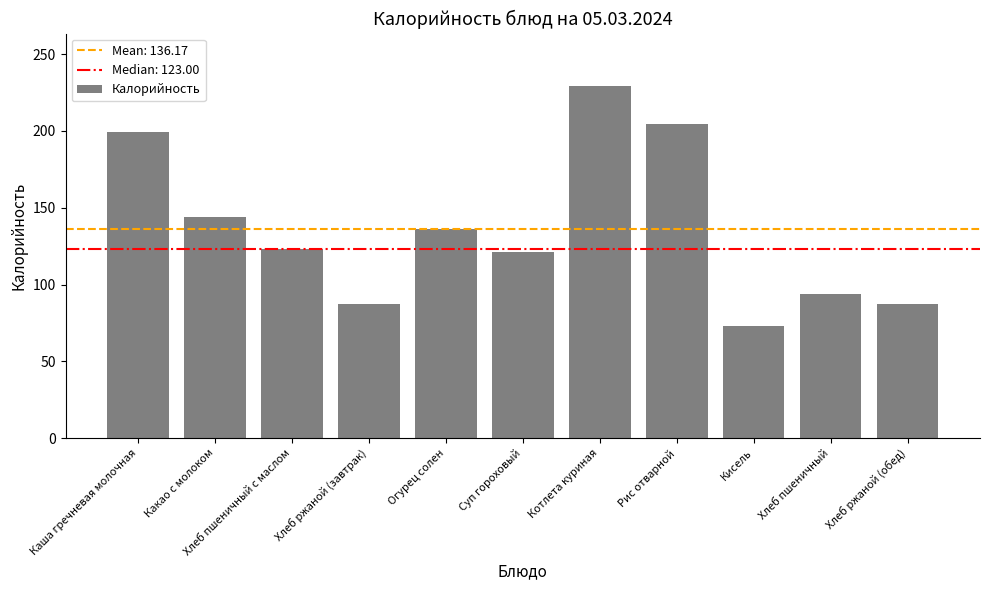

What is the label of the 4th bar from the right?

Рис отварной